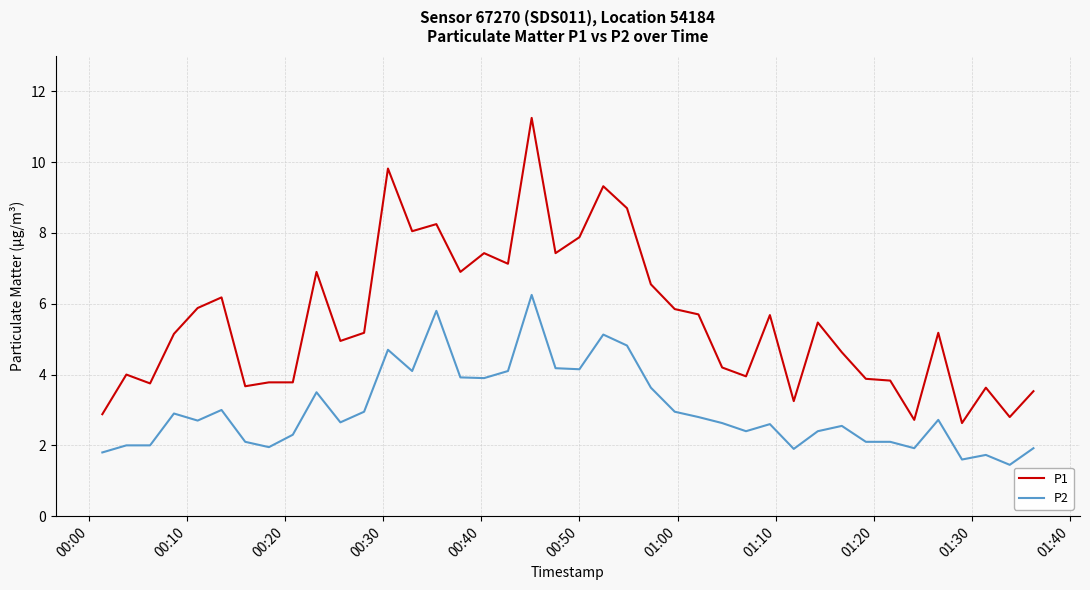

What is the difference between the maximum and minimum values in the P1 series?

8.6